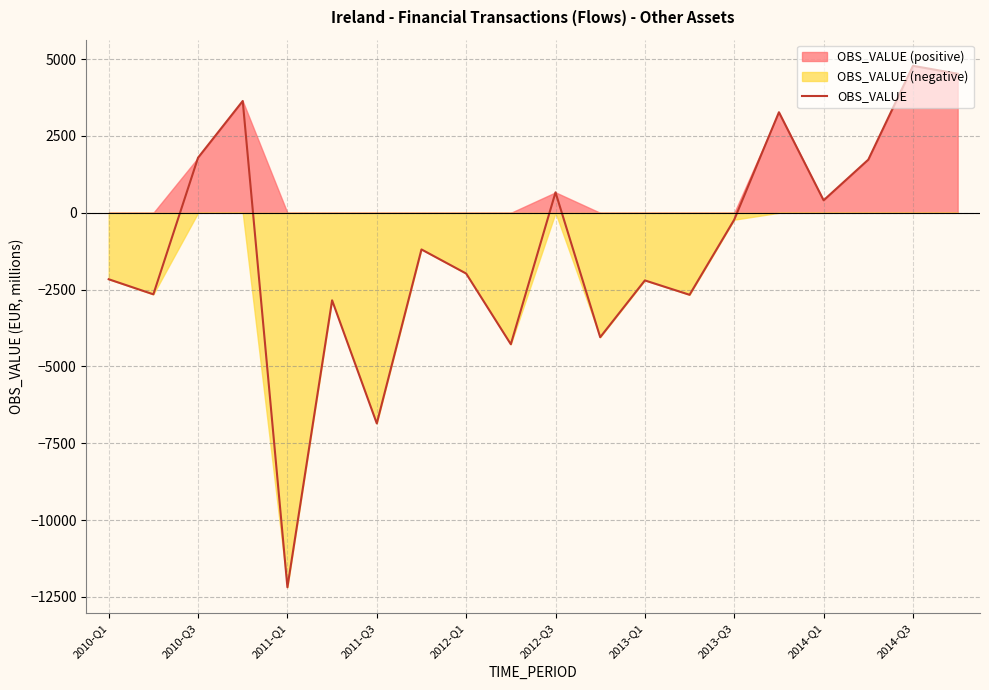

True or false: the data has more than 2 interior local peaks.

True